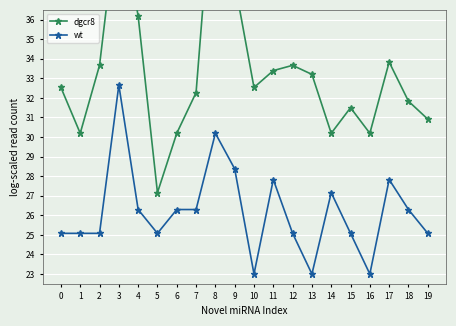

What is the value of the dgcr8 point at the 16th from the left?

31.5